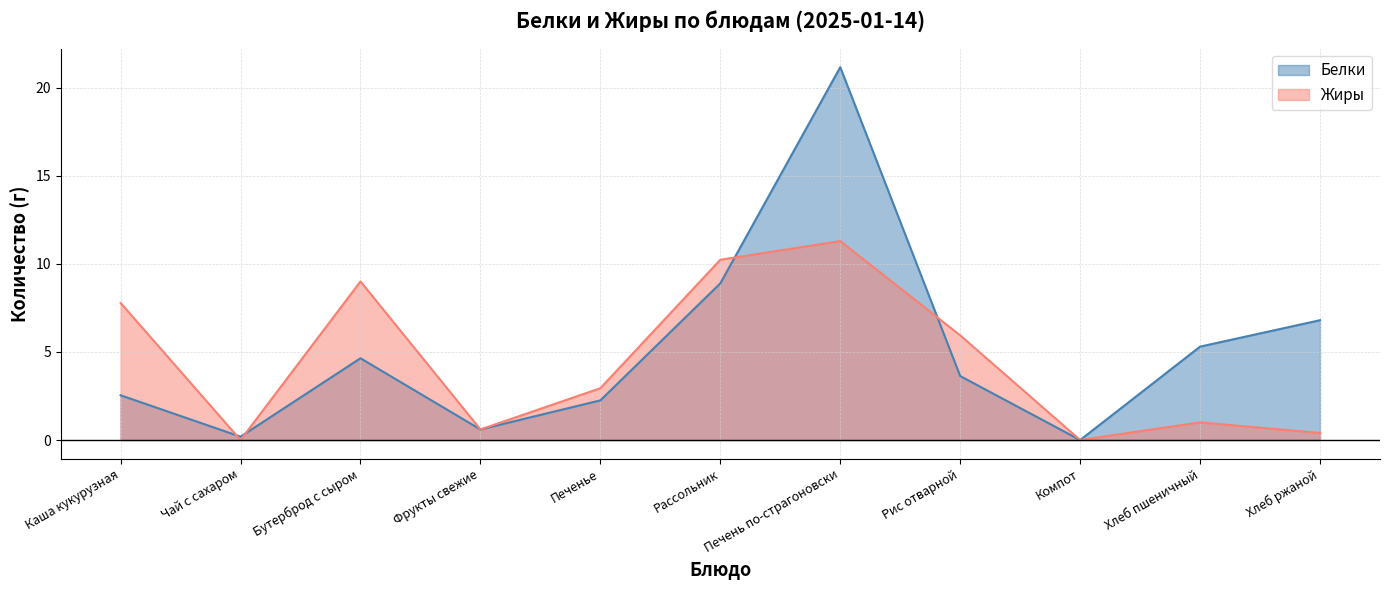

Read the Белки value at Рассольник.

8.9